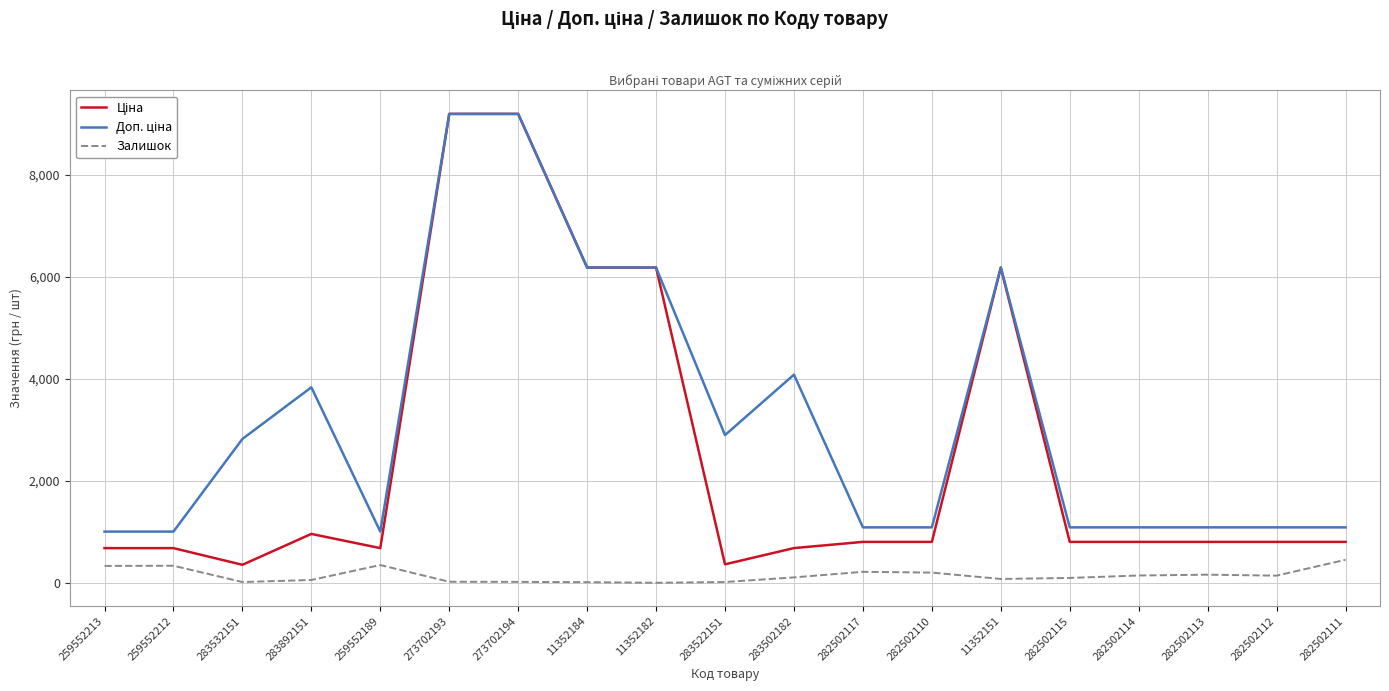

What is the spread (max minus min) of values at 259552189?

656.1